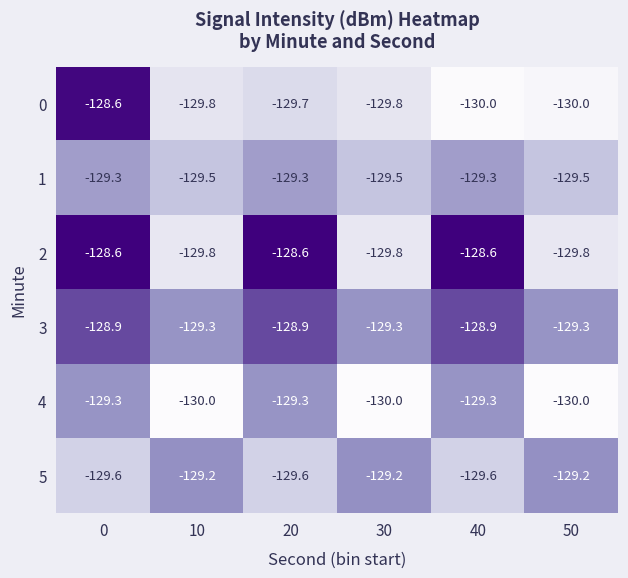

The 1 series shows -171.1 at 50. True or false?

False